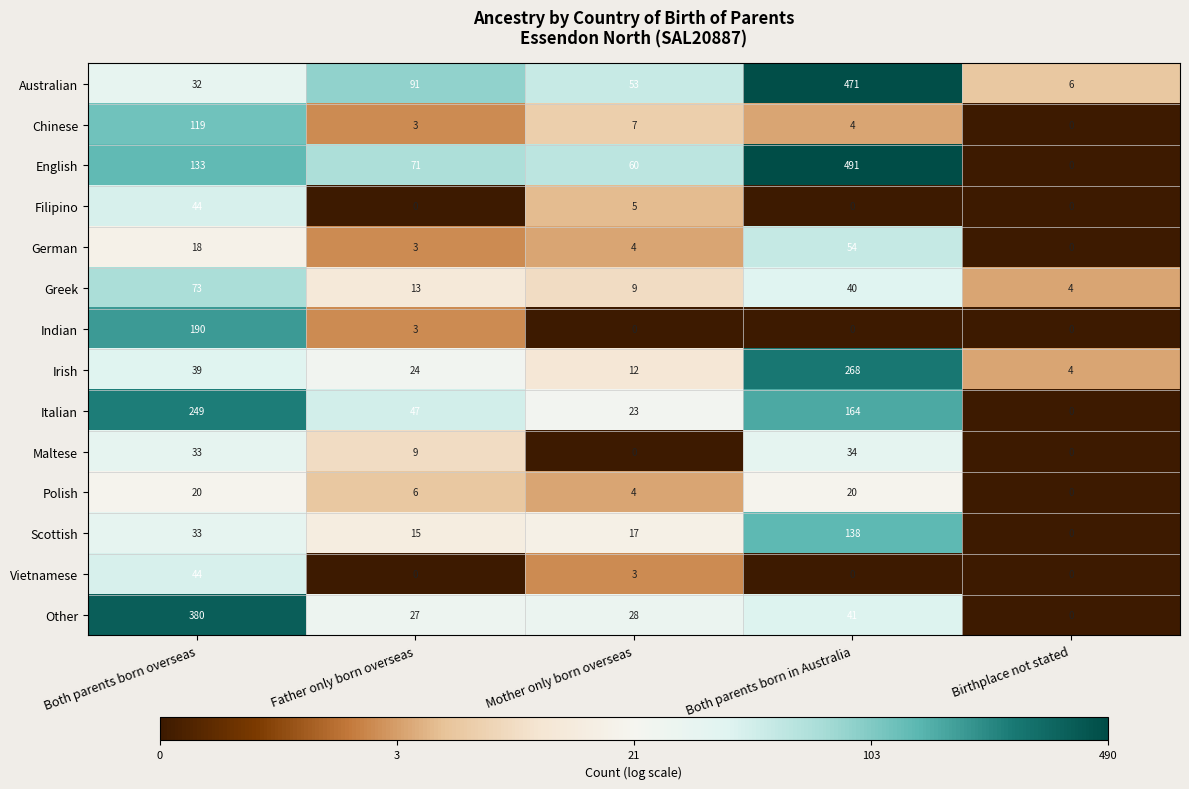

What is the total value across all series at Both parents born overseas?

1407